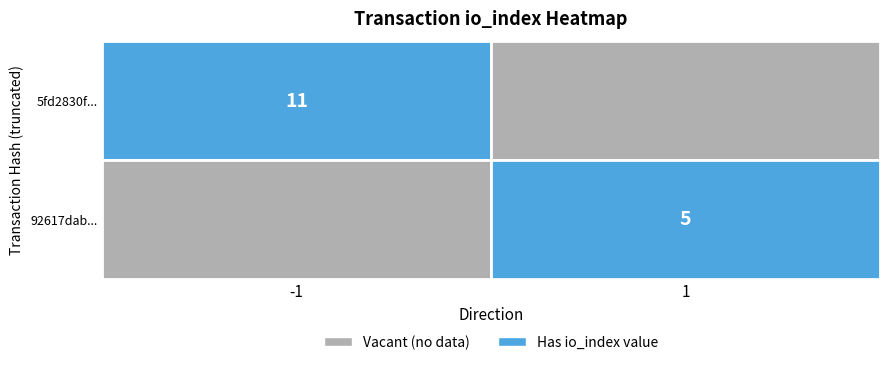

Which series has the widest spread of values?

5fd2830fbf19fb549fdfd1b977630264f3ef873